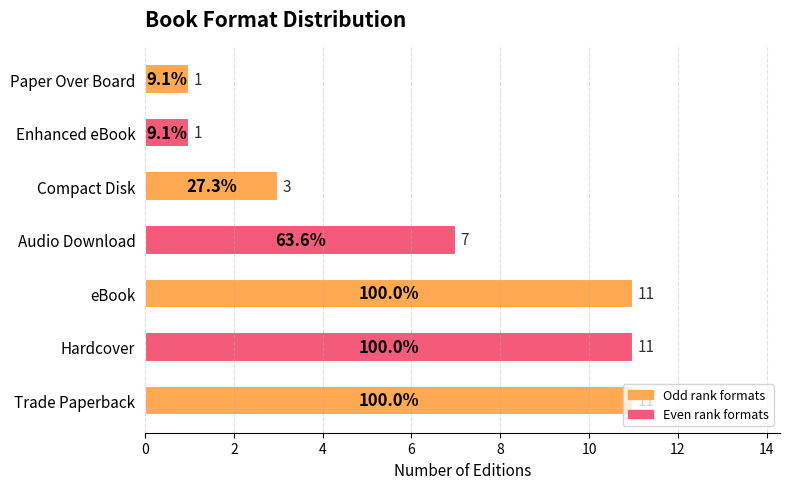

How many data points are less than 7?

3